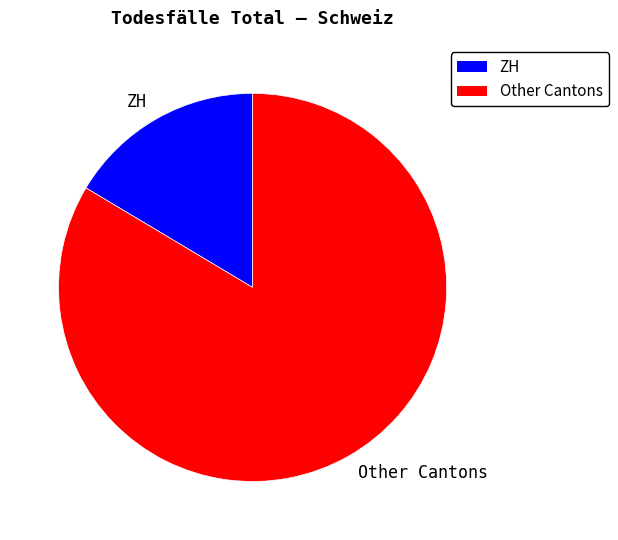

Which has a higher value, Other Cantons or ZH?

Other Cantons